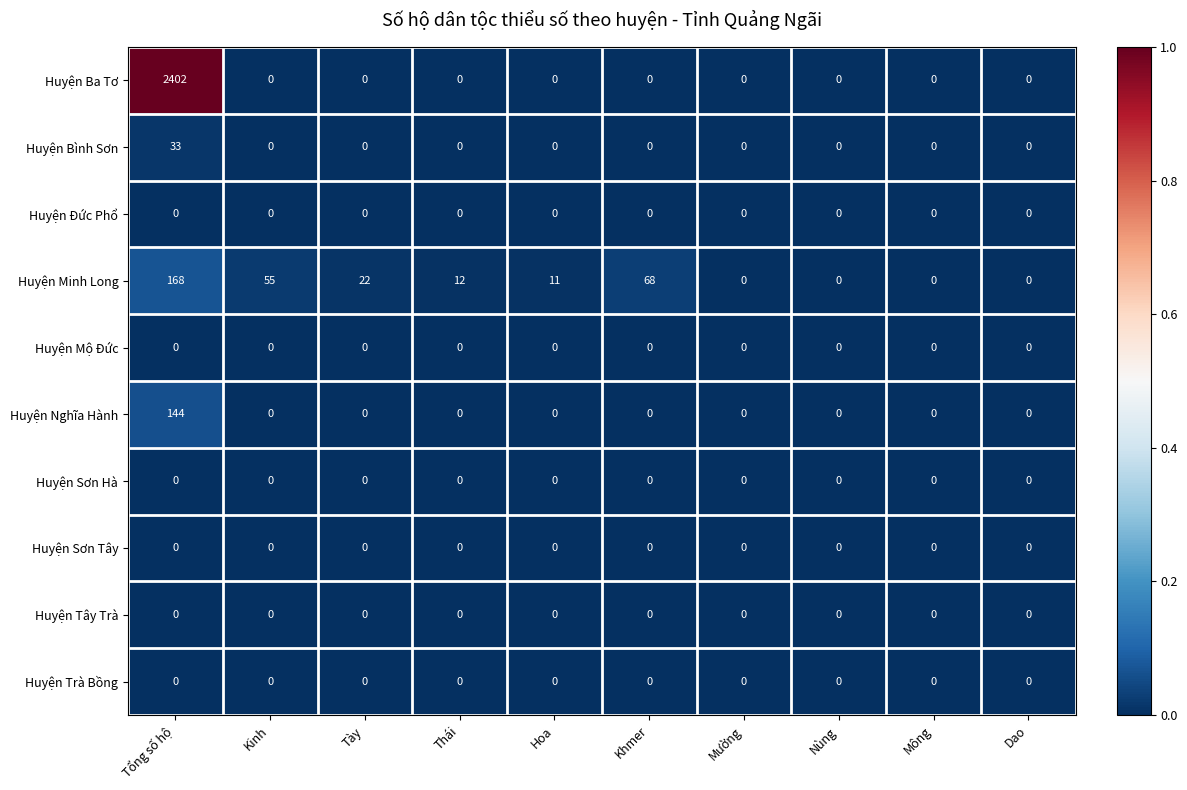

Between Tày and Thái, which series saw the biggest shift?

Huyện Minh Long